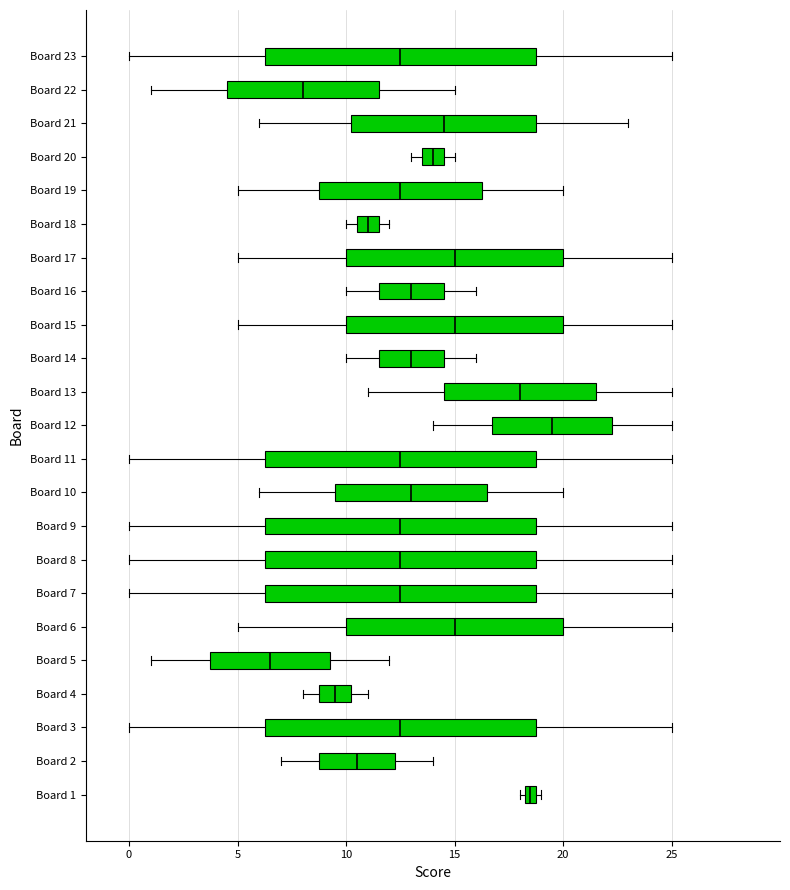

Which box's median line is the furthest to the right?

Board 12